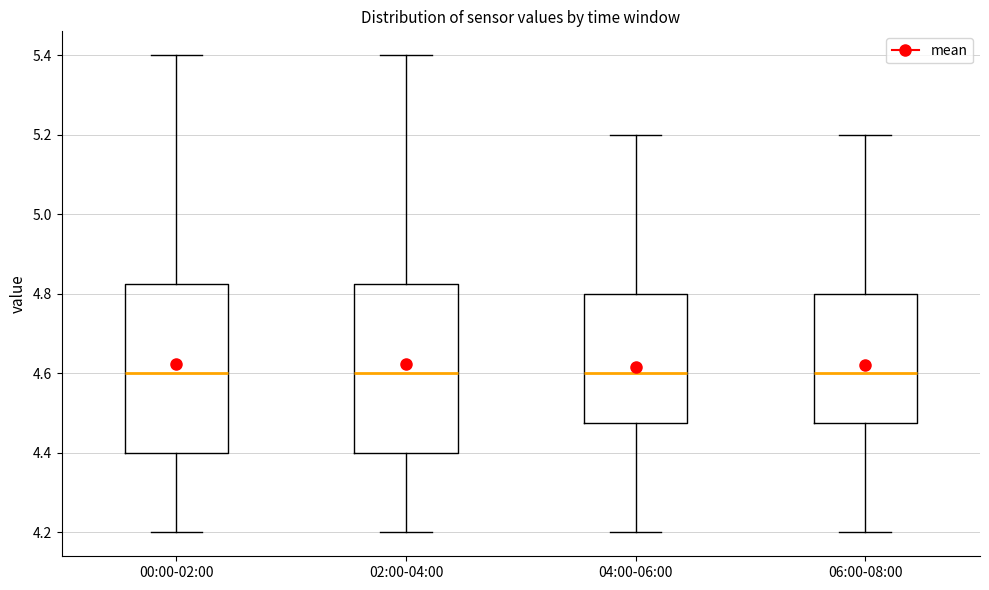

Reading left to right, read every box against the y-axis: the position of its median line, the range the box covers, and the ends of its whiskers. The values are not printed on the chart, so give them approximately, as read against the axis.

00:00-02:00: median 4.60, box 4.40 to 4.82, whiskers 4.20 to 5.40
02:00-04:00: median 4.60, box 4.40 to 4.82, whiskers 4.20 to 5.40
04:00-06:00: median 4.60, box 4.48 to 4.80, whiskers 4.20 to 5.20
06:00-08:00: median 4.60, box 4.48 to 4.80, whiskers 4.20 to 5.20